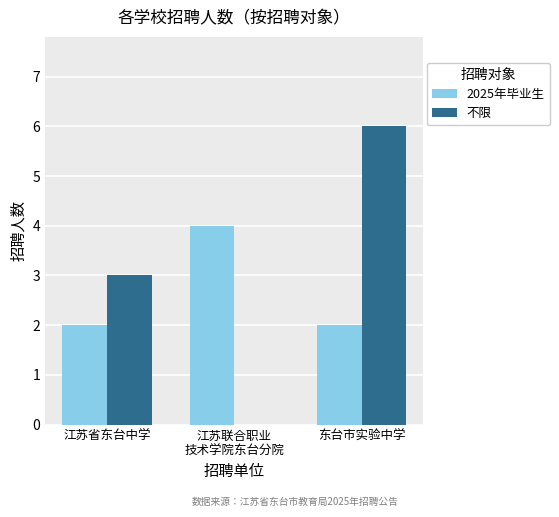

At which category does the chart reach its peak across all series?

东台市实验中学